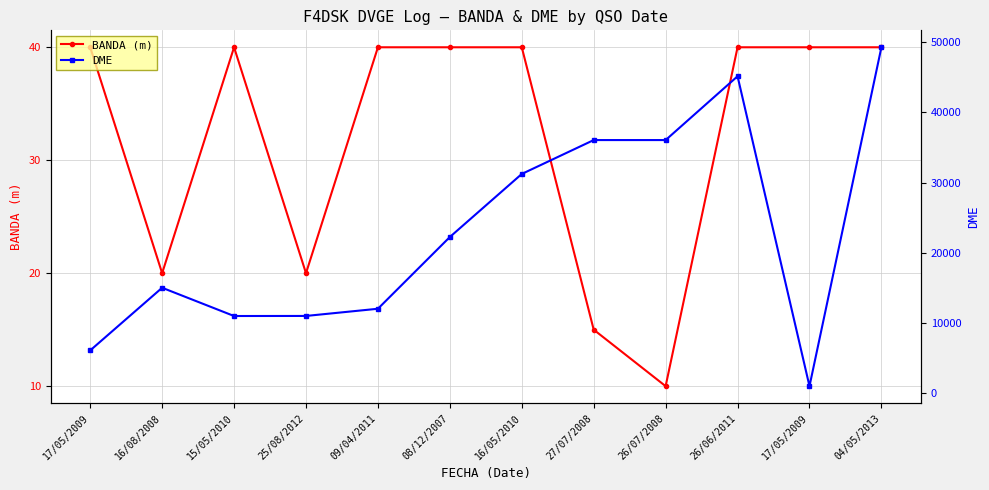

How many lines are shown in the chart?

2